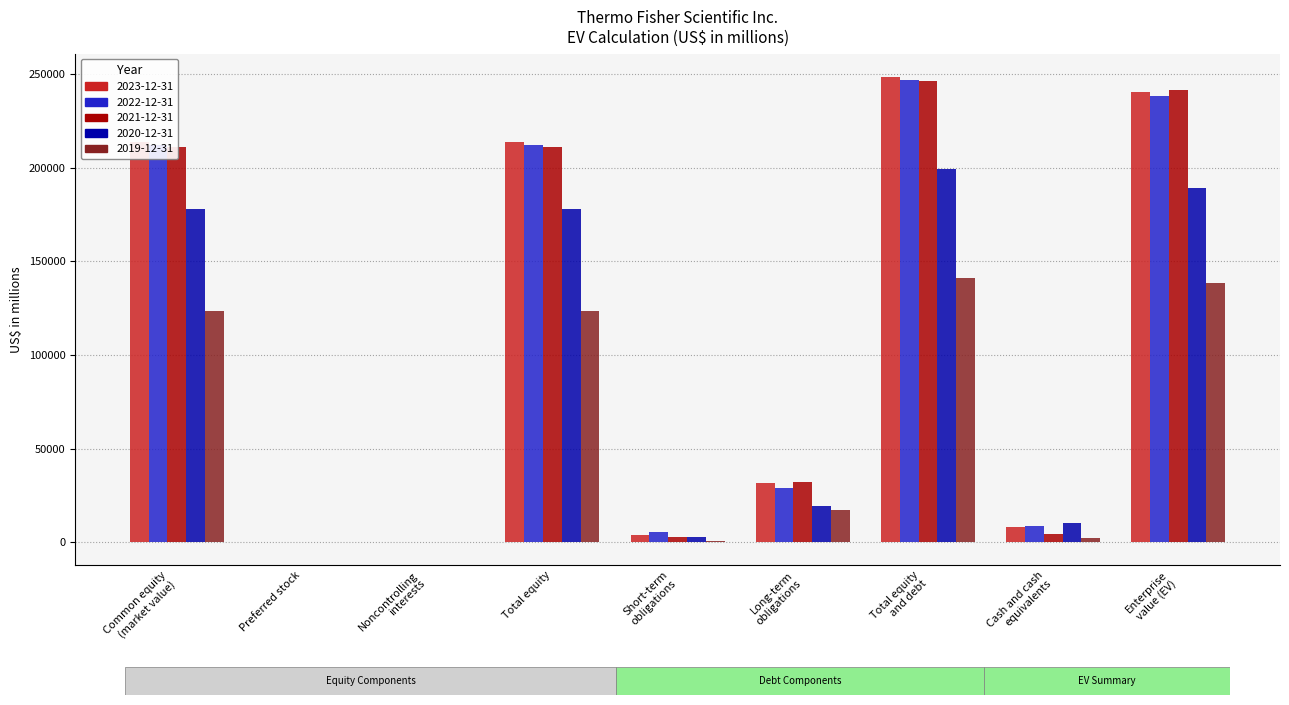

Is it true that 2019-12-31 equals 54154 at Total equity?

False